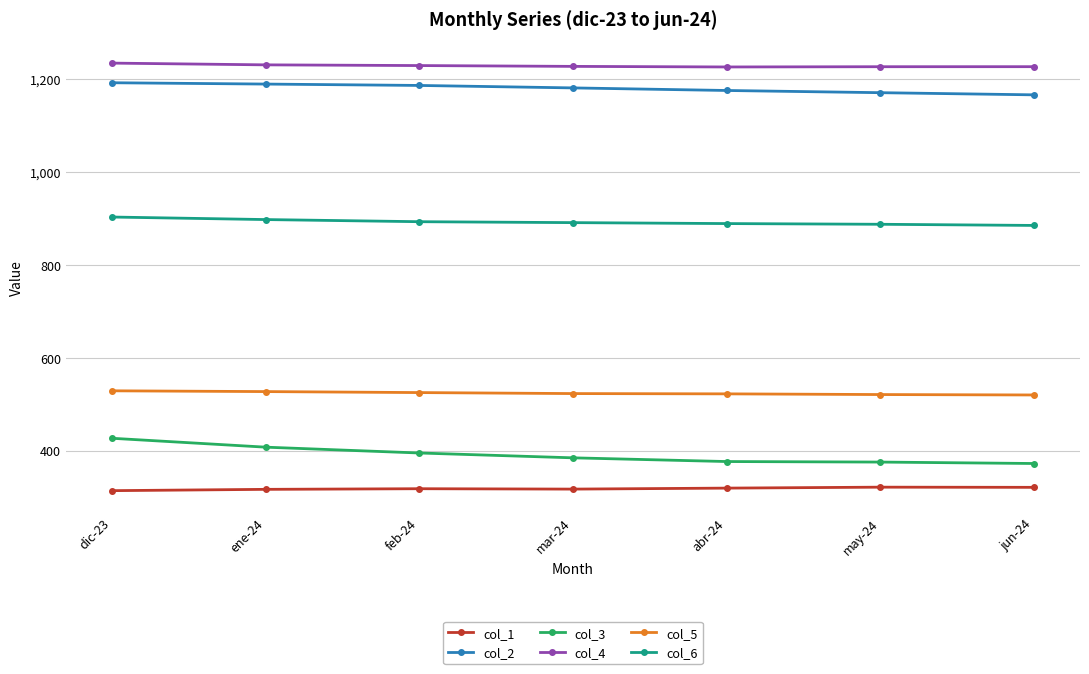

Is the value of col_6 at feb-24 greater than the value of col_2 at abr-24?

No